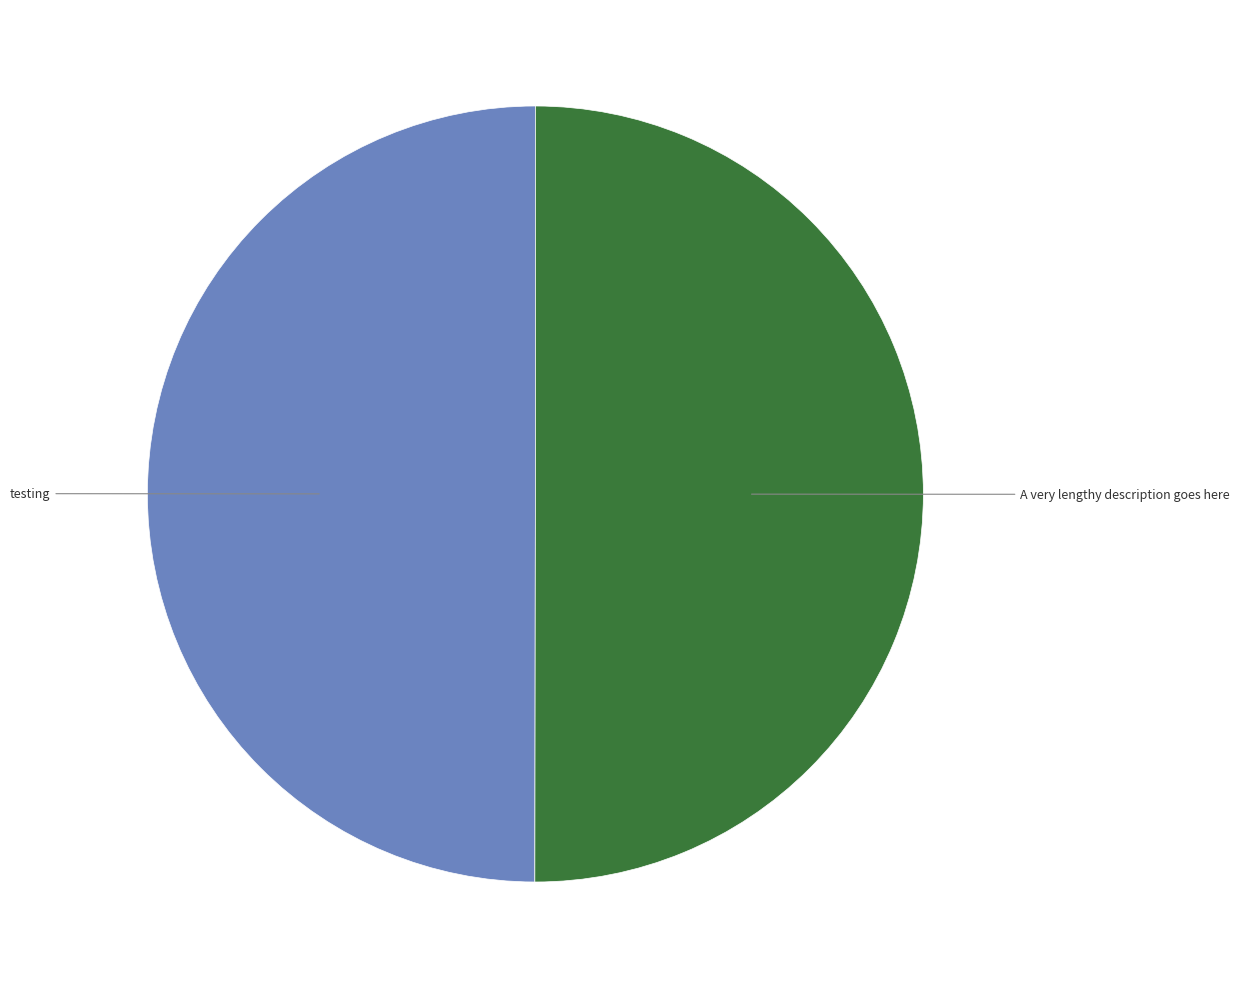

Approximately how many times larger is the value at testing compared to A very lengthy description goes here?

1.0